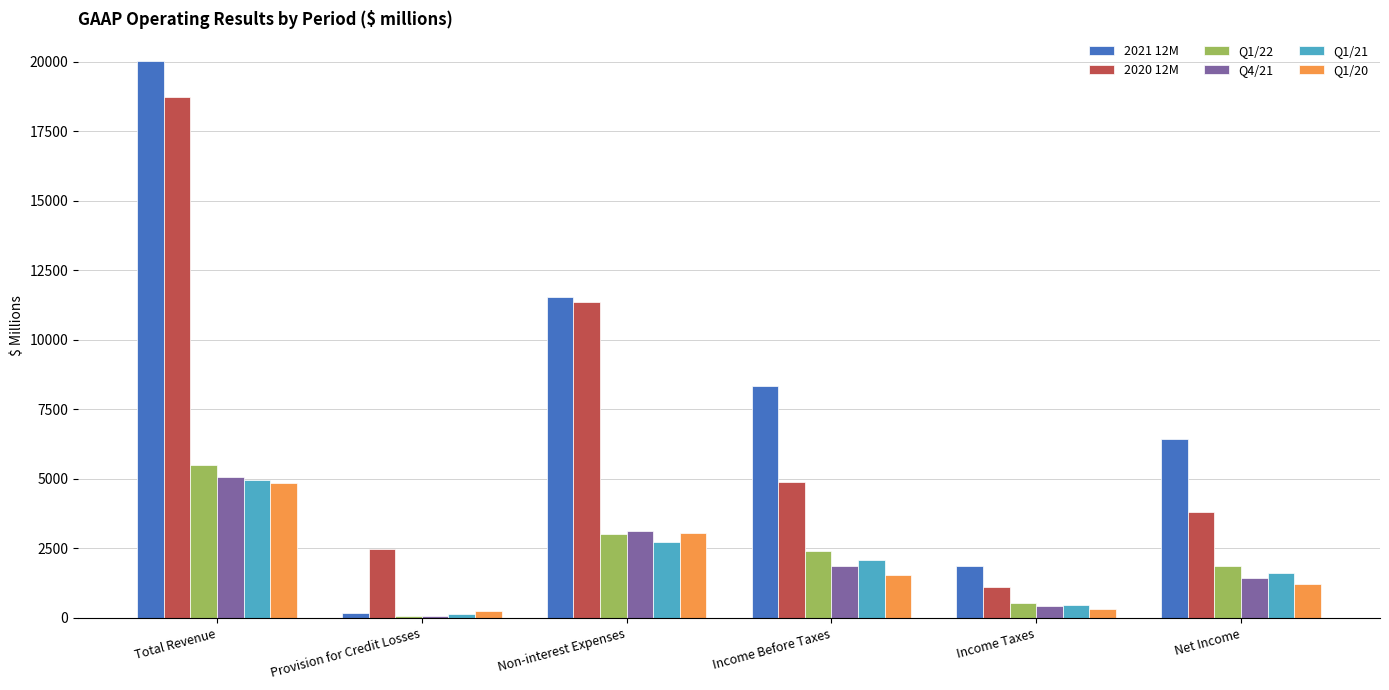

Rank the categories by 2021 12M value from highest to lowest.

Total Revenue, Non-interest Expenses, Income Before Taxes, Net Income, Income Taxes, Provision for Credit Losses